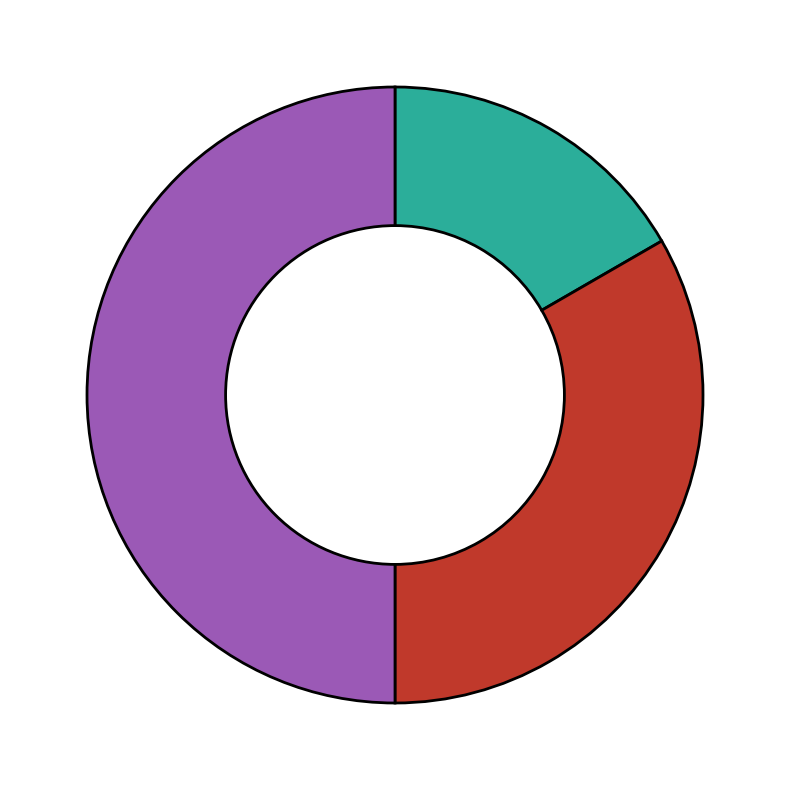

How many segments does this pie chart have?

3